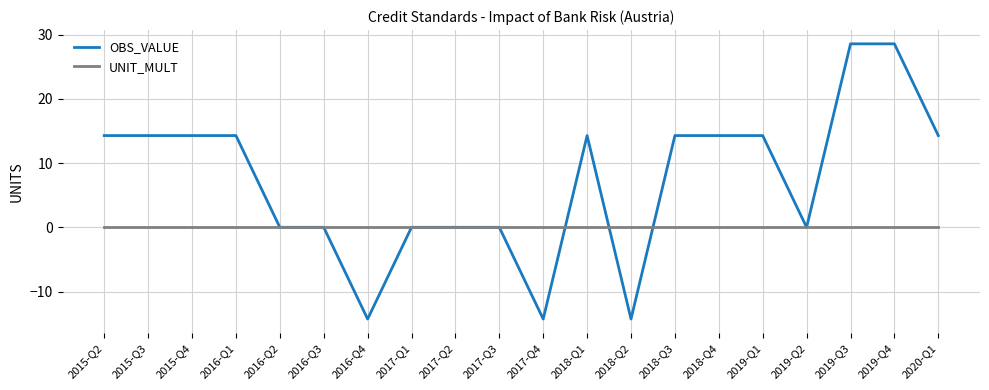

True or false: OBS_VALUE and UNIT_MULT intersect in this chart.

True